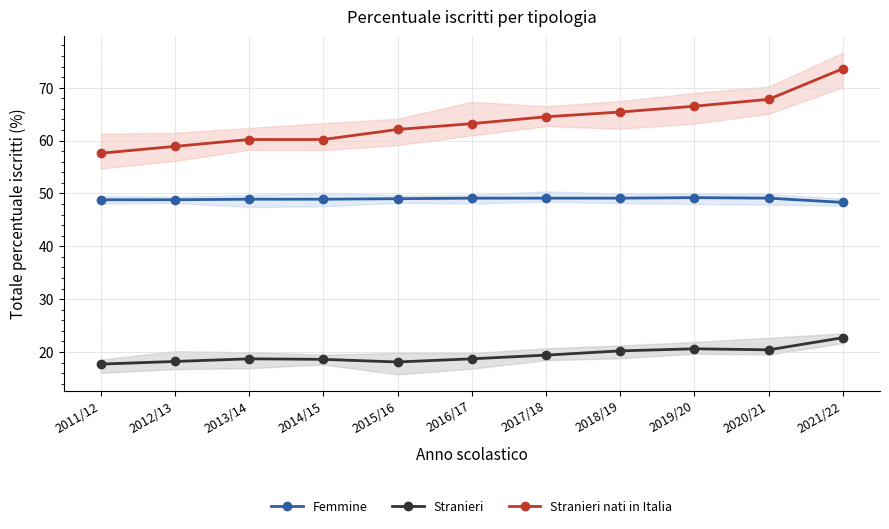

What are all the series names shown in the legend?

Femmine, Stranieri, Stranieri nati in Italia